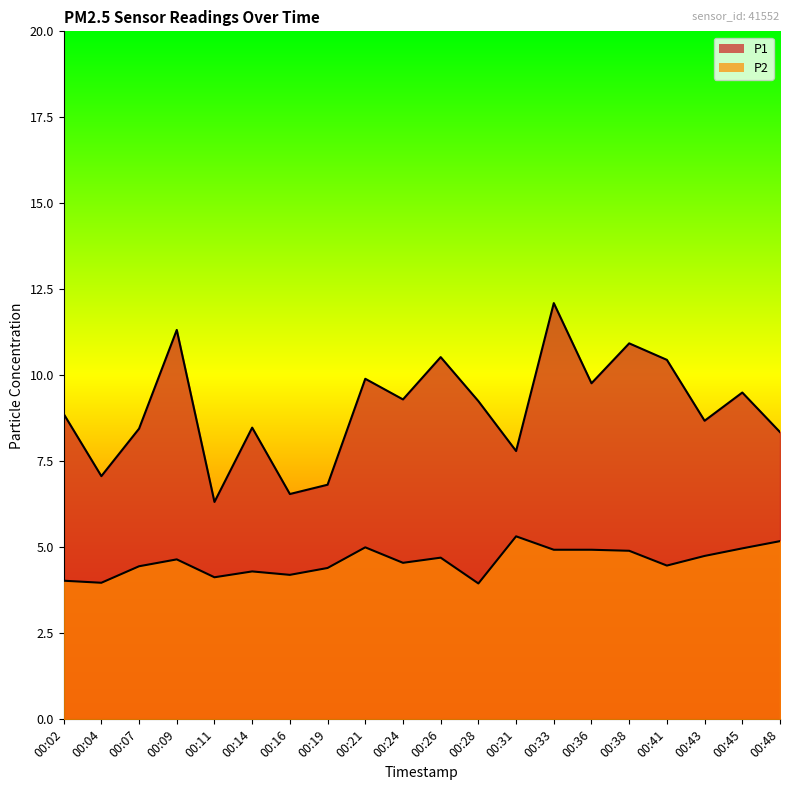

At which label does P1 first exceed 9?

00:09